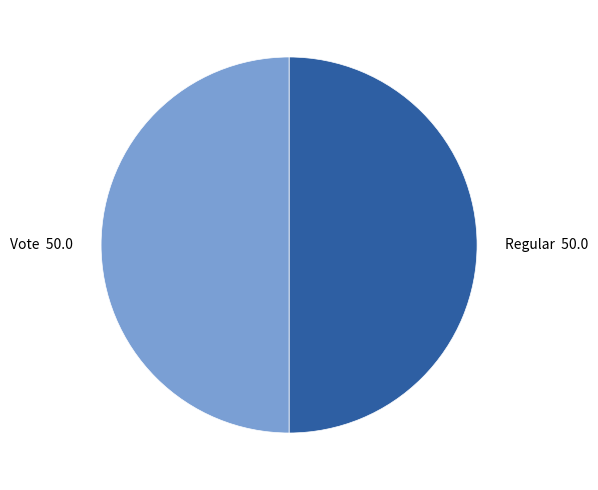

Combined, do Vote and Regular account for over 50%?

Yes